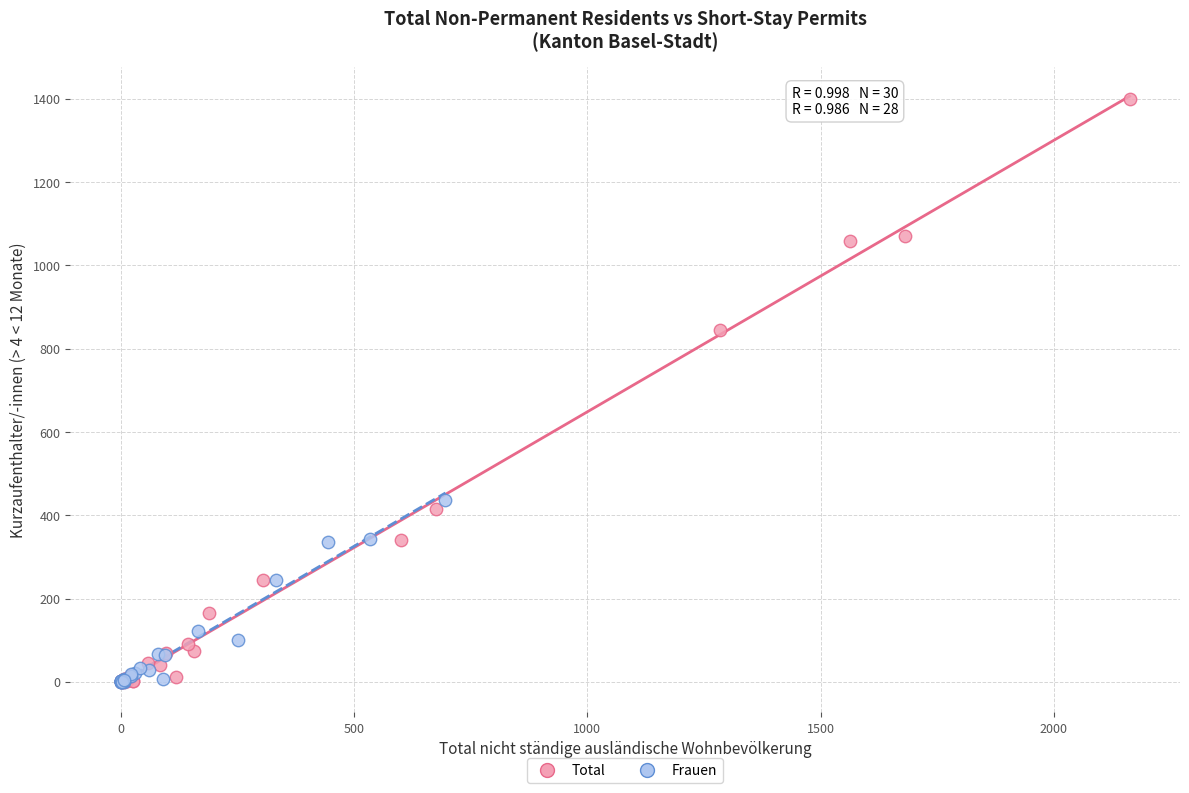

Which series has the largest Y range (max minus min)?

Total